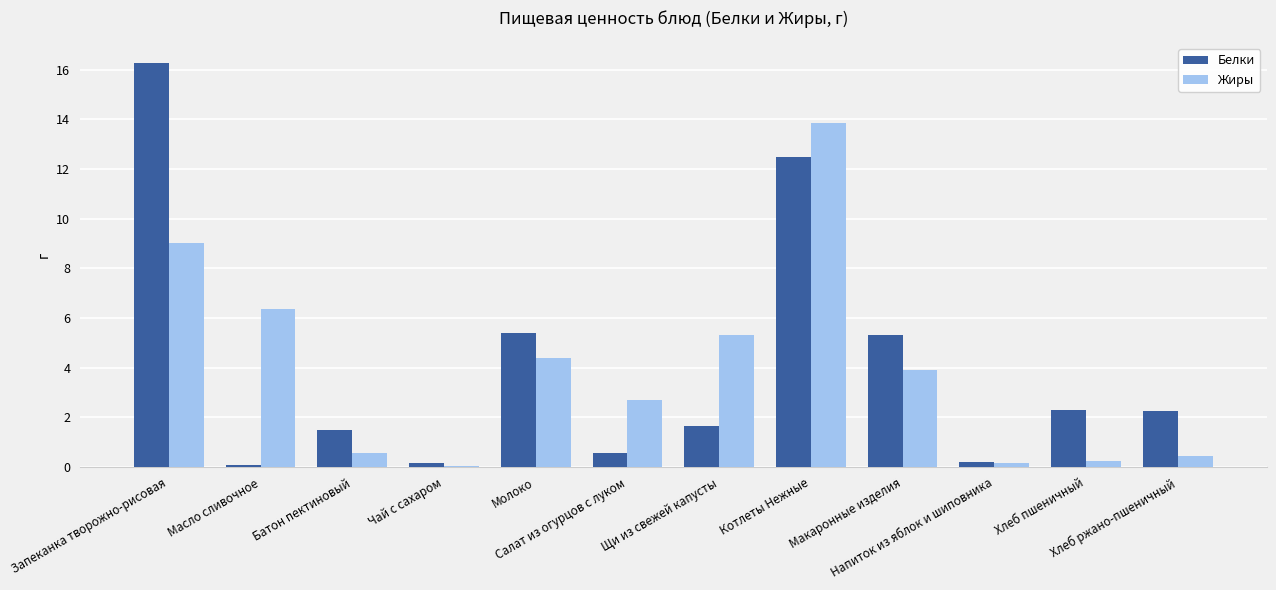

What is the total value across all series at Щи из свежей капусты?

7.0